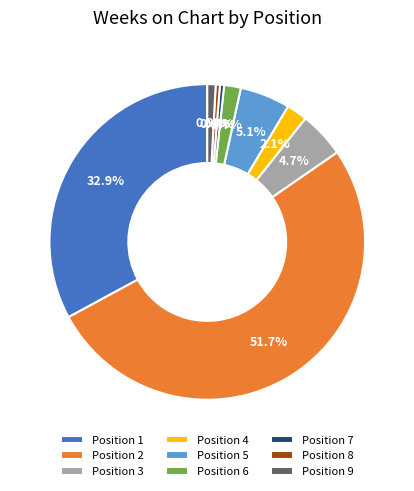

Which slice is the largest?

Position 2